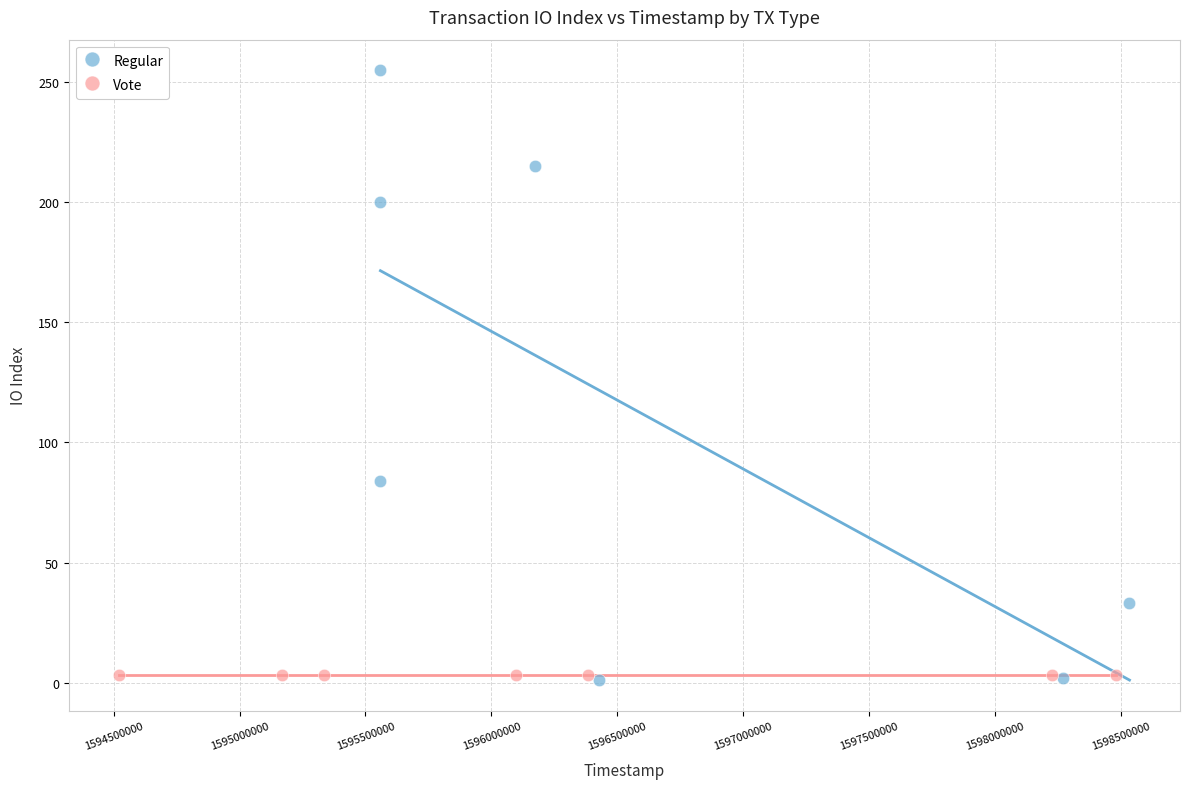

Which series reaches the maximum Y coordinate?

Regular